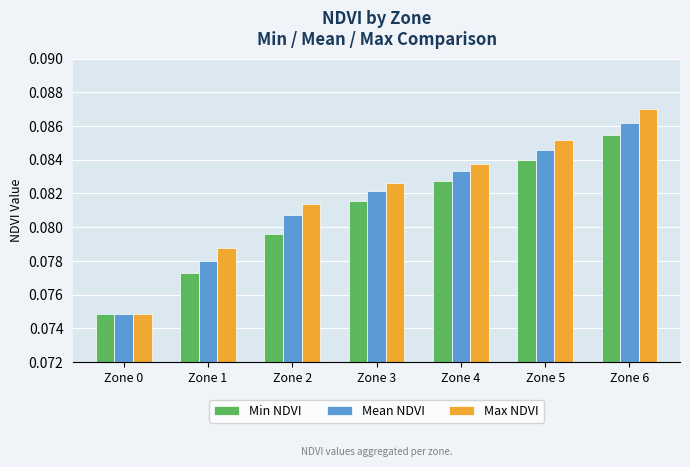

What is the sum of all Mean NDVI values?

0.6